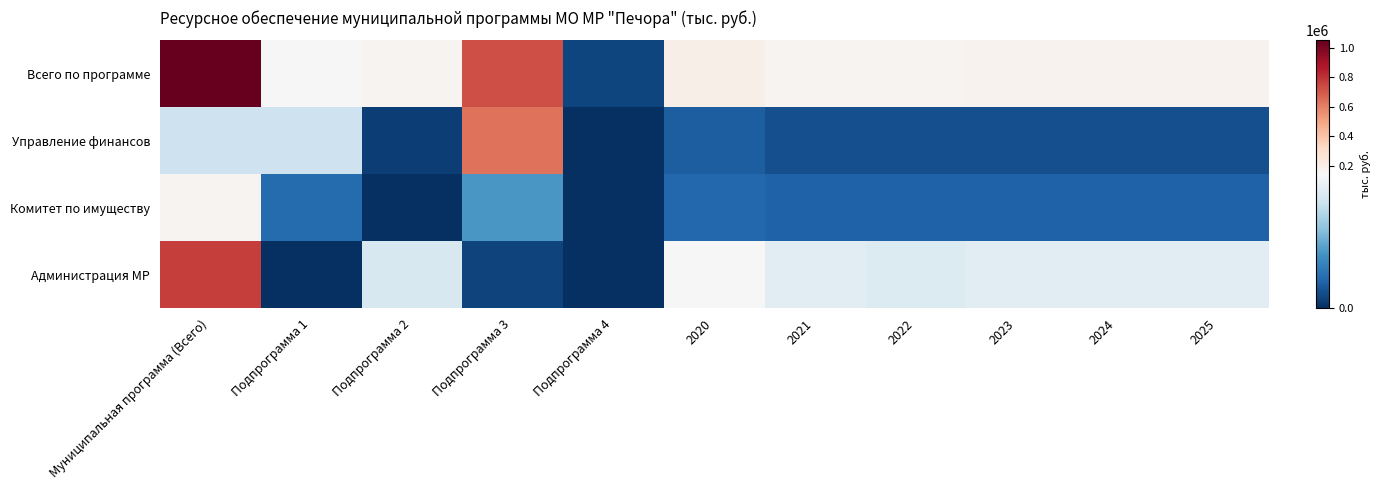

Which series changed the most between Подпрограмма 4 and 2023?

Всего по программе